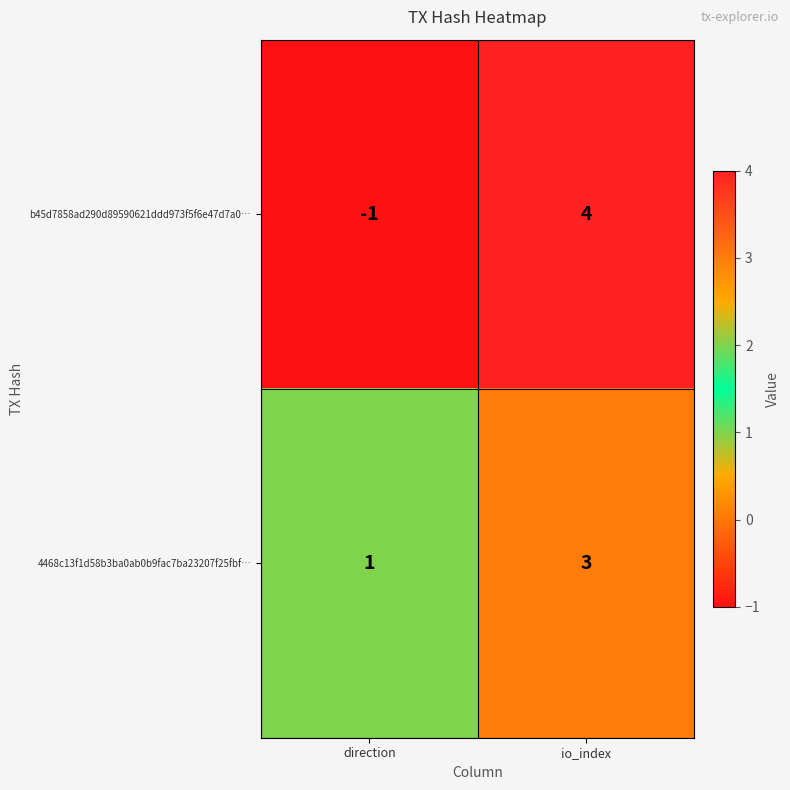

Reading right to left, what are all the values shown in this chart?

b45d7858ad290d89590621ddd973f5f6e47d7a0…: 4	-1
4468c13f1d58b3ba0ab0b9fac7ba23207f25fbf…: 3	1